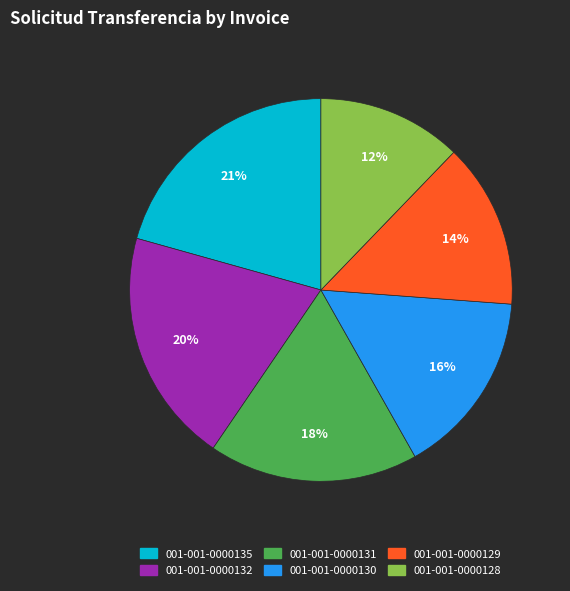

Combined, do 001-001-0000135 and 001-001-0000132 account for over 50%?

No